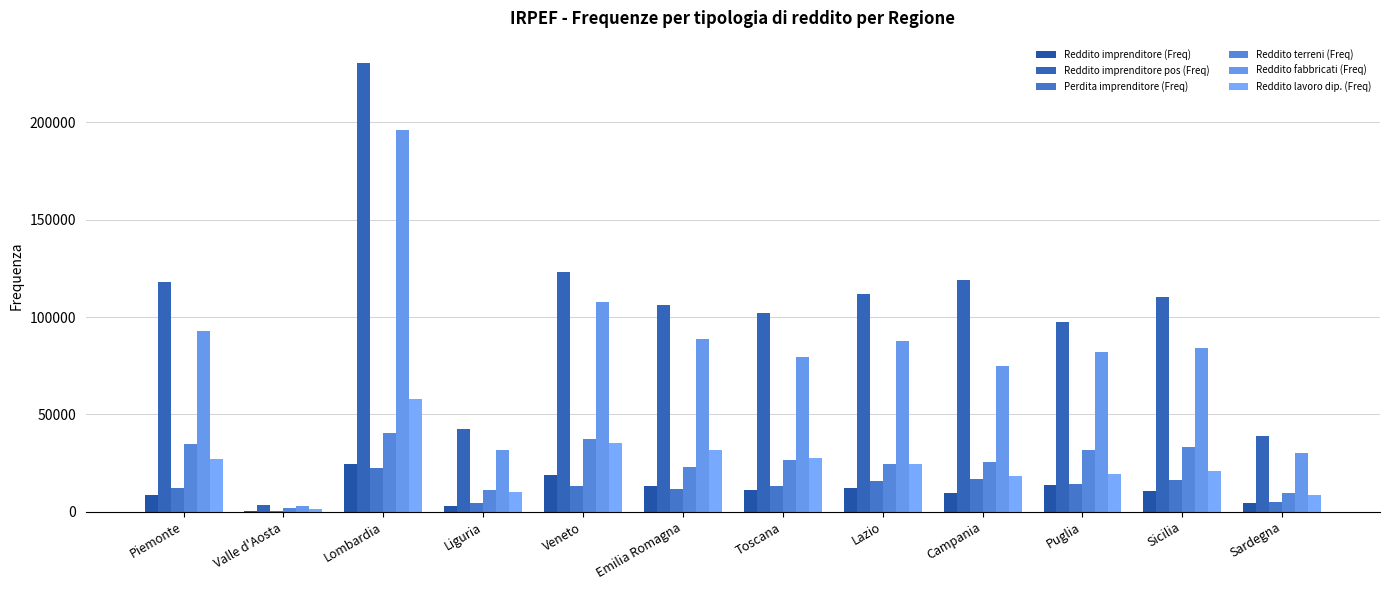

Rank the categories by Reddito imprenditore (Freq) value from lowest to highest.

Valle d'Aosta, Liguria, Sardegna, Piemonte, Campania, Sicilia, Toscana, Lazio, Emilia Romagna, Puglia, Veneto, Lombardia